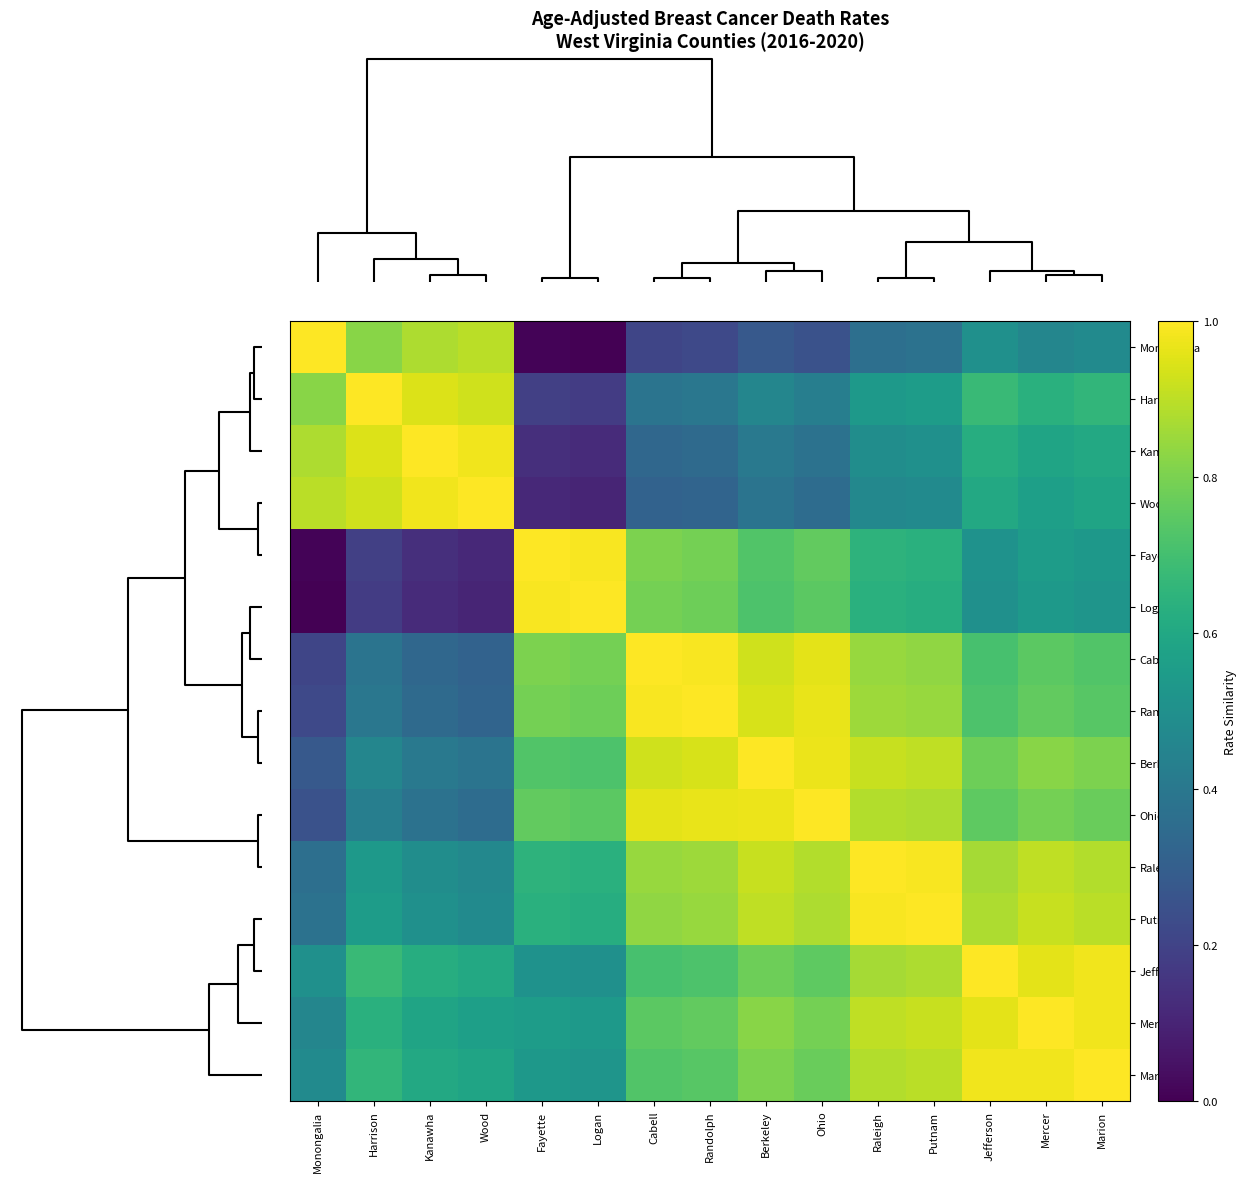

Which series has the largest range (max minus min)?

Monongalia